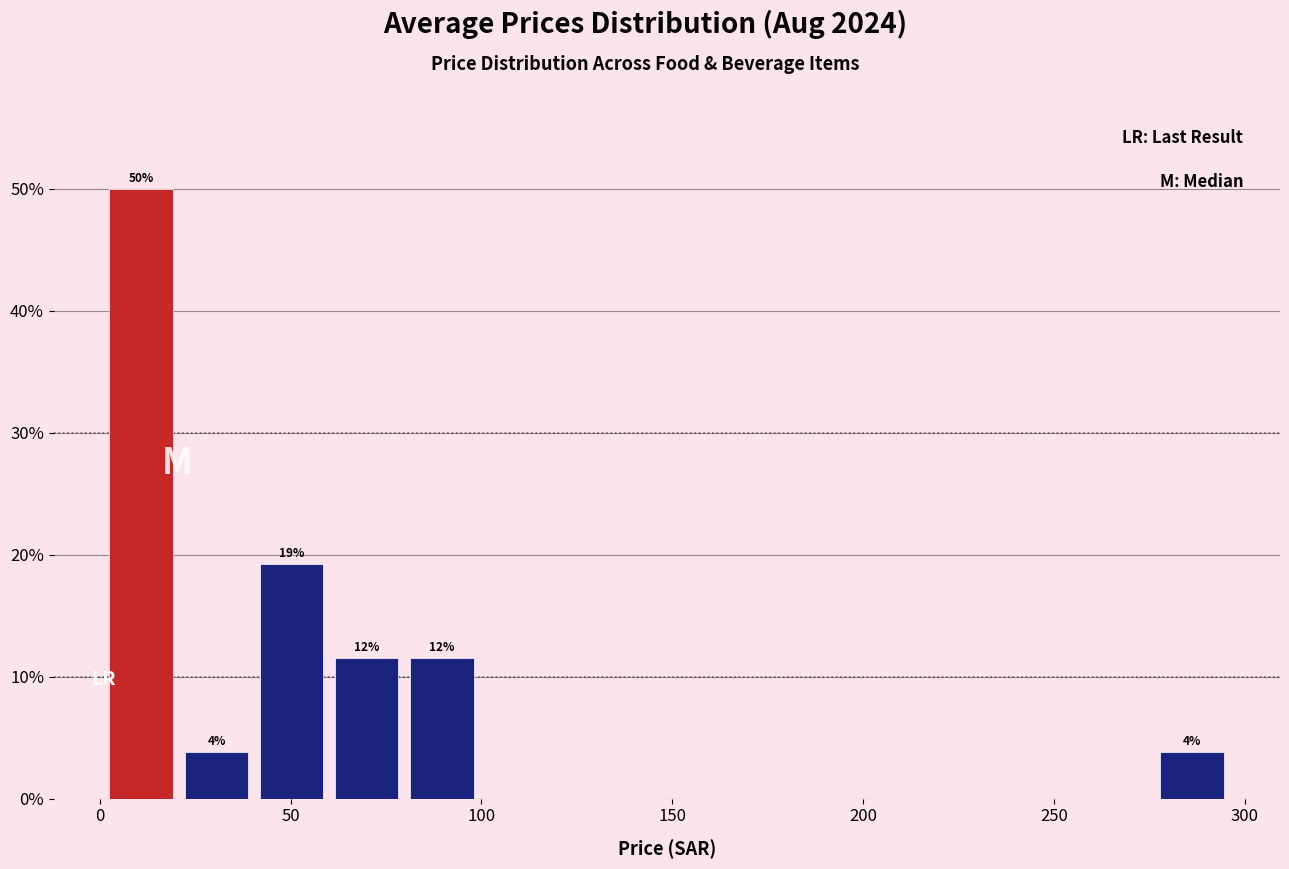

Read against the x-axis, roughly where is the centre of the tallest bar?

10